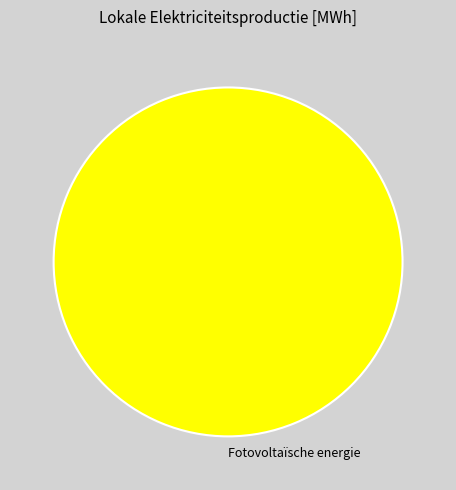

Count the number of slices in the pie.

1